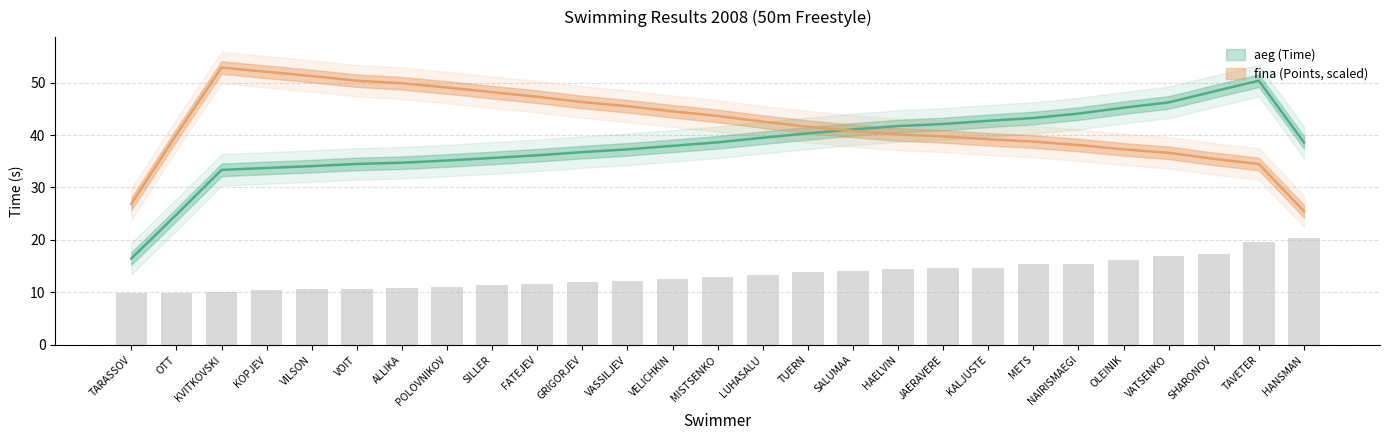

Reading left to right, extract all data points from this chart.

TARASSOV=9.9	OTT=9.9	KVITKOVSKI=10.1	KOPJEV=10.5	VILSON=10.6	VOIT=10.6	ALLIKA=10.9	POLOVNIKOV=11.0	SILLER=11.4	FATEJEV=11.6	GRIGORJEV=12.0	VASSILJEV=12.2	VELICHKIN=12.5	MISTSENKO=12.9	LUHASALU=13.3	TUERN=13.9	SALUMAA=14.1	HAELVIN=14.4	JAERAVERE=14.6	KALJUSTE=14.7	METS=15.4	NAIRISMAEGI=15.5	OLEINIK=16.3	VATSENKO=17.0	SHARONOV=17.4	TAVETER=19.7	HANSMAN=20.4